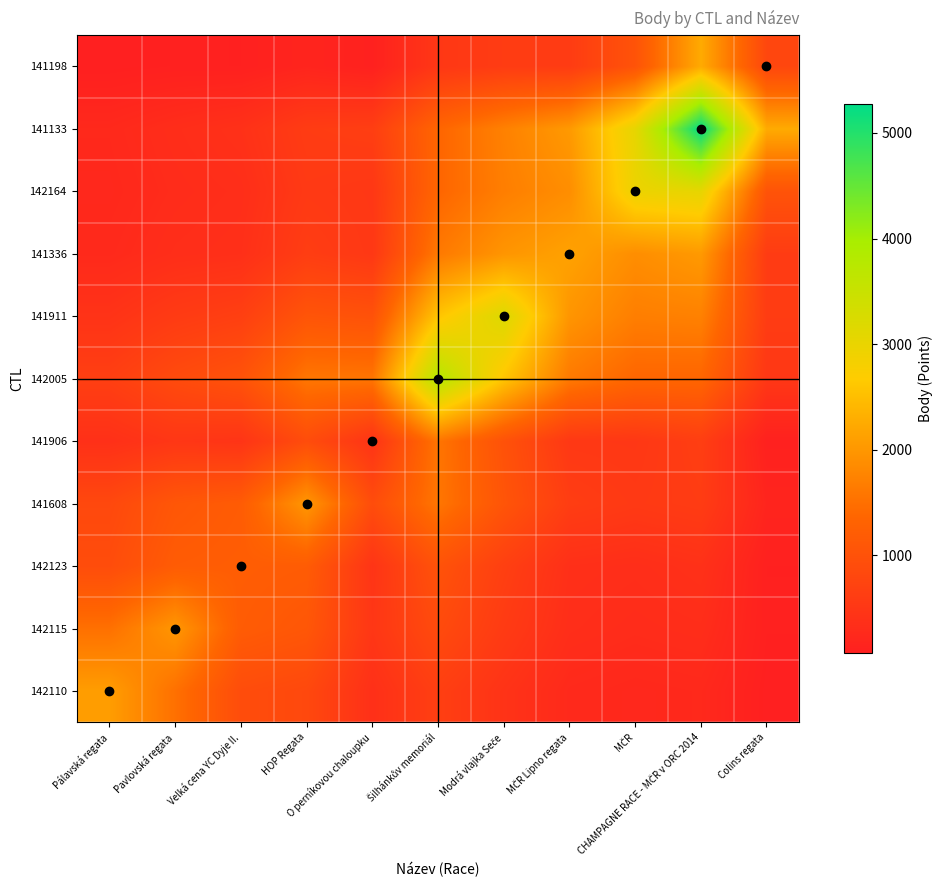

What is the total value across all series at Šilhánkův memoriál?

16938.6